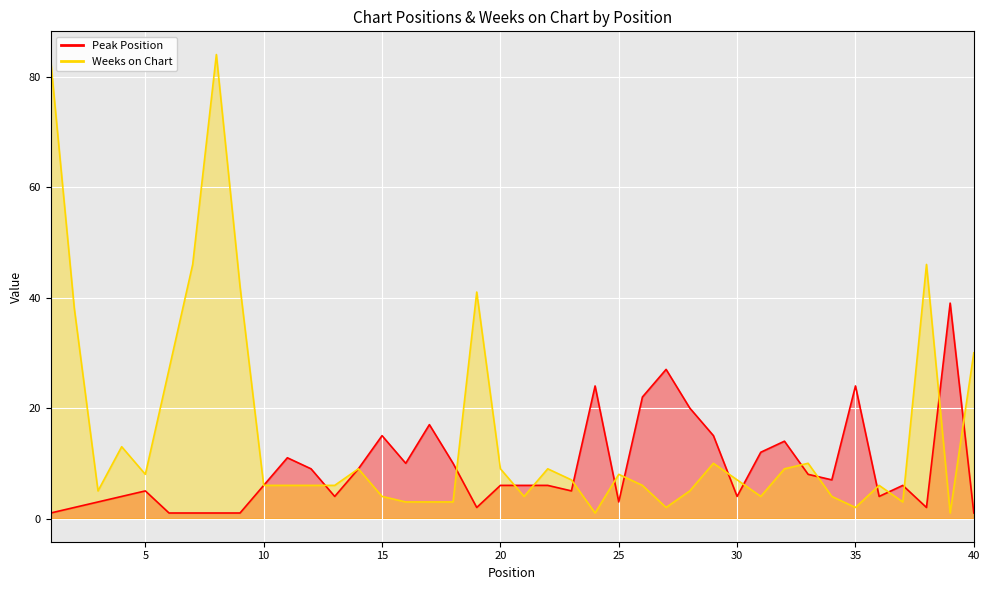

Reading left to right, what are all the values shown in this chart?

Peak Position: 1	2	3	4	5	1	1	1	1	6	11	9	4	9	15	10	17	10	2	6	6	6	5	24	3	22	27	20	15	4	12	14	8	7	24	4	6	2	39	1
Weeks on Chart: 83	38	5	13	8	27	46	84	42	6	6	6	6	9	4	3	3	3	41	9	4	9	7	1	8	6	2	5	10	7	4	9	10	4	2	6	3	46	1	30